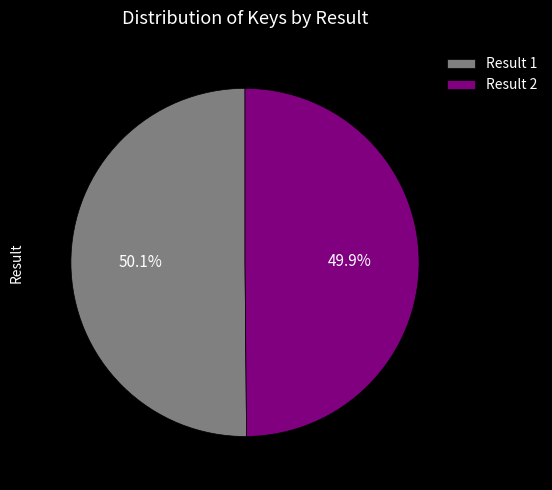

How many slices are in this pie chart?

2